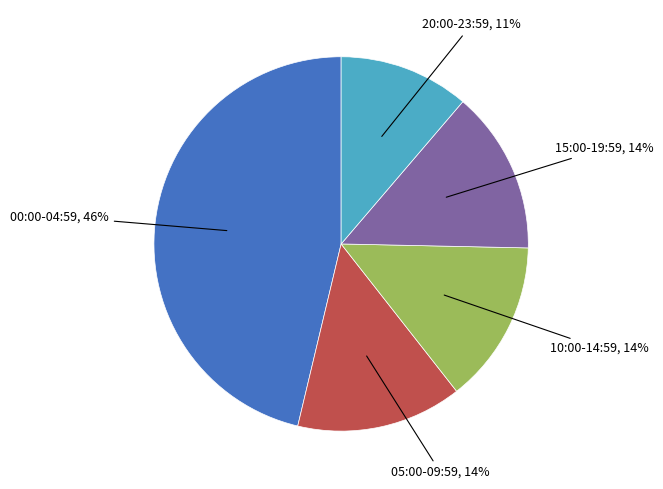

Approximately how many times larger is the value at 05:00-09:59 compared to 00:00-04:59?

0.3